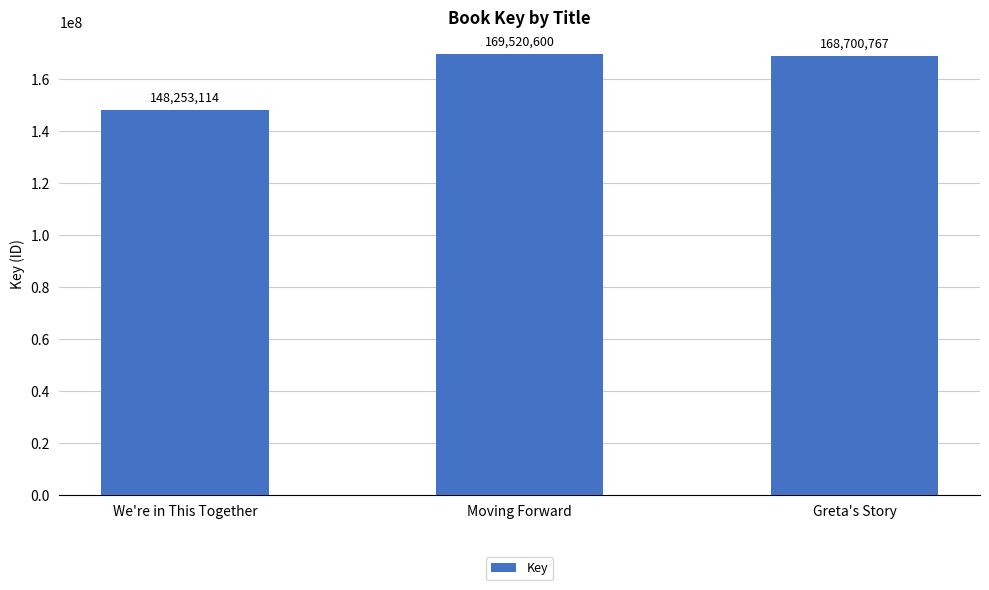

What is the label of the 2nd bar from the right?

Moving Forward